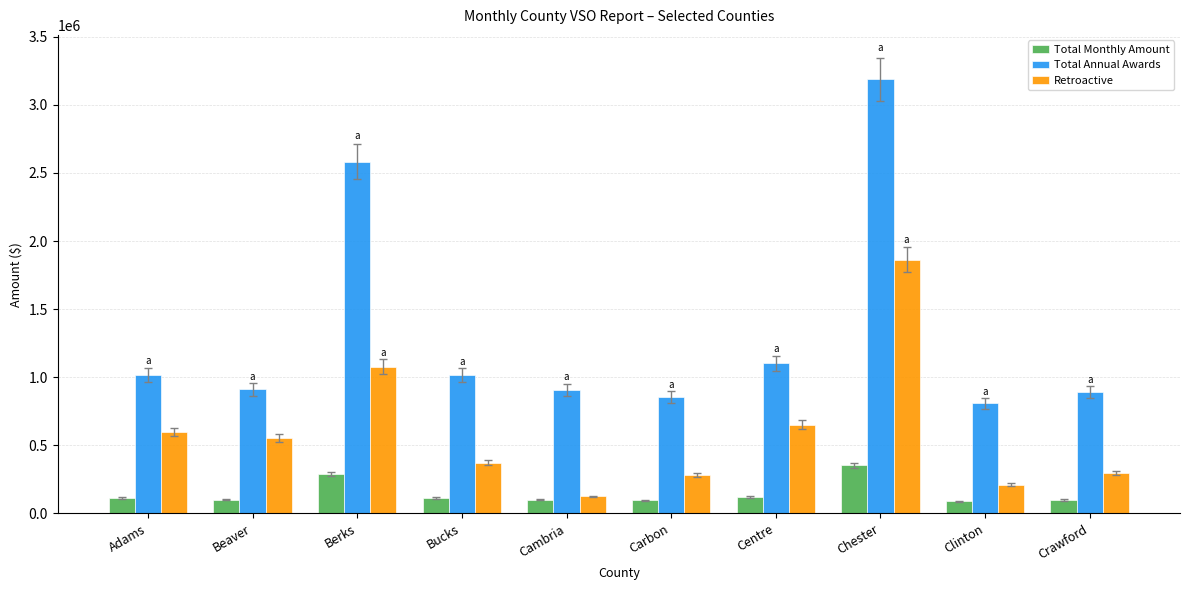

What is the spread (max minus min) of values at Adams?

904553.3